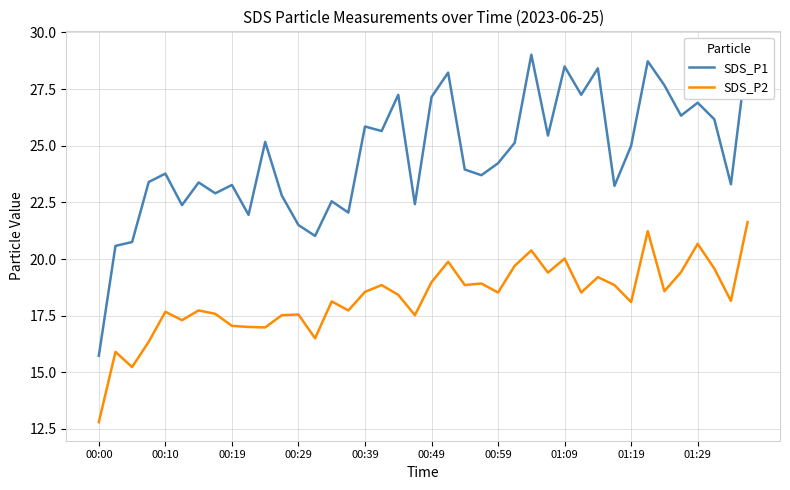

What is the difference between the maximum and minimum values in the SDS_P1 series?

13.5